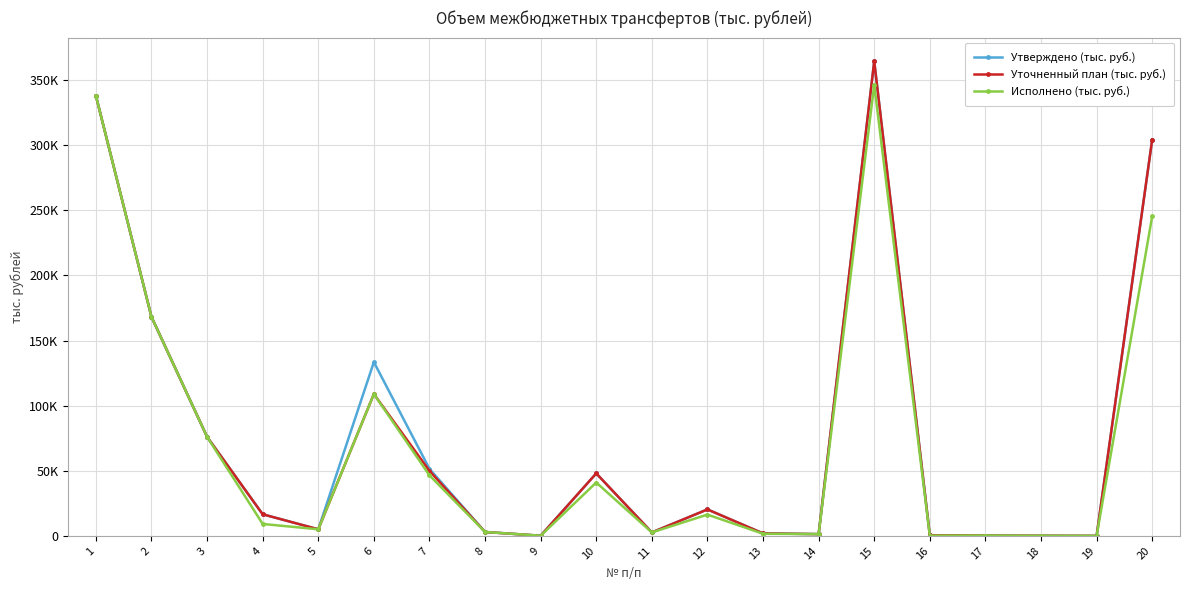

Which series has the widest spread of values?

Утверждено (тыс. руб.)